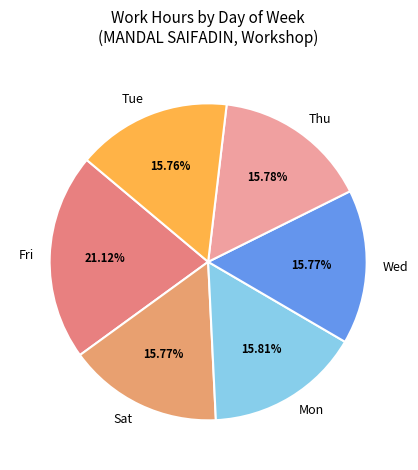

Approximately how many times larger is the value at Sat compared to Wed?

1.0